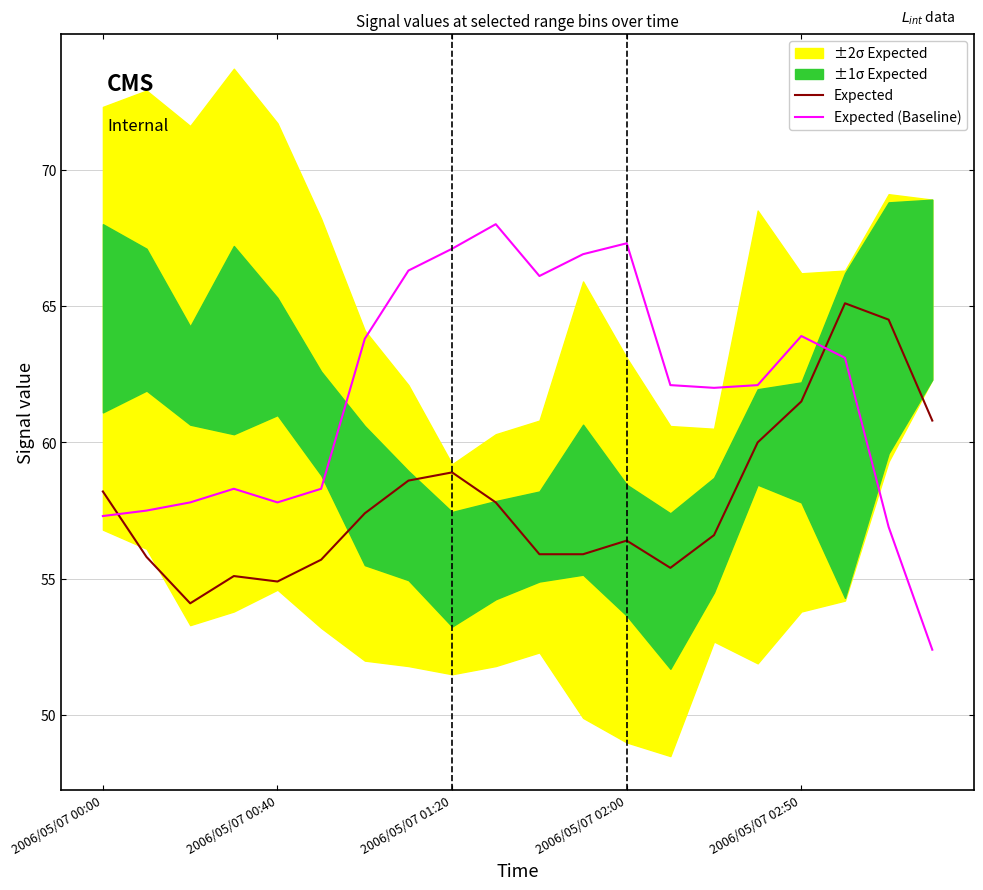

Which has a higher value, 10 or 14?

14